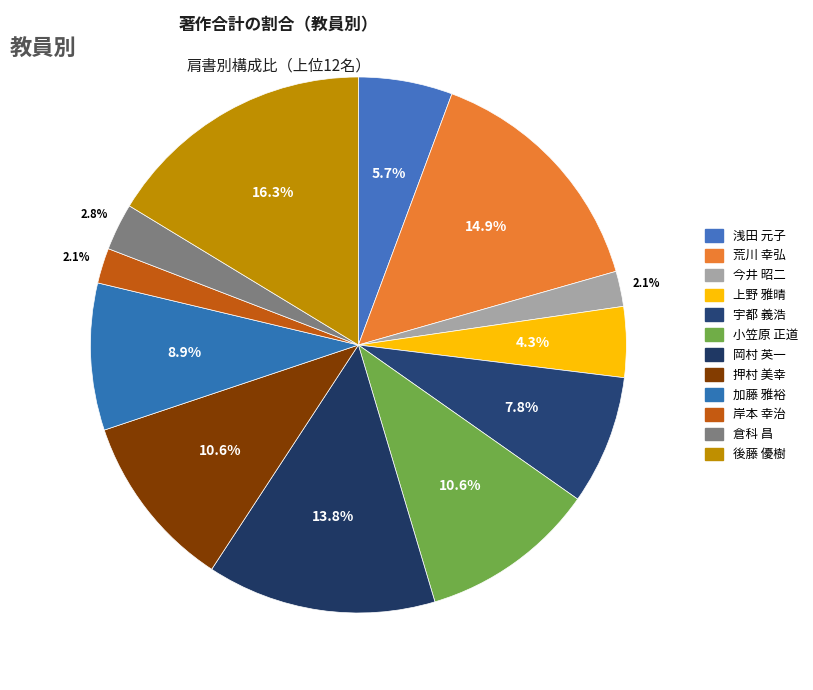

To the nearest percent, what percentage of the pie is 岡村 英一?

14%